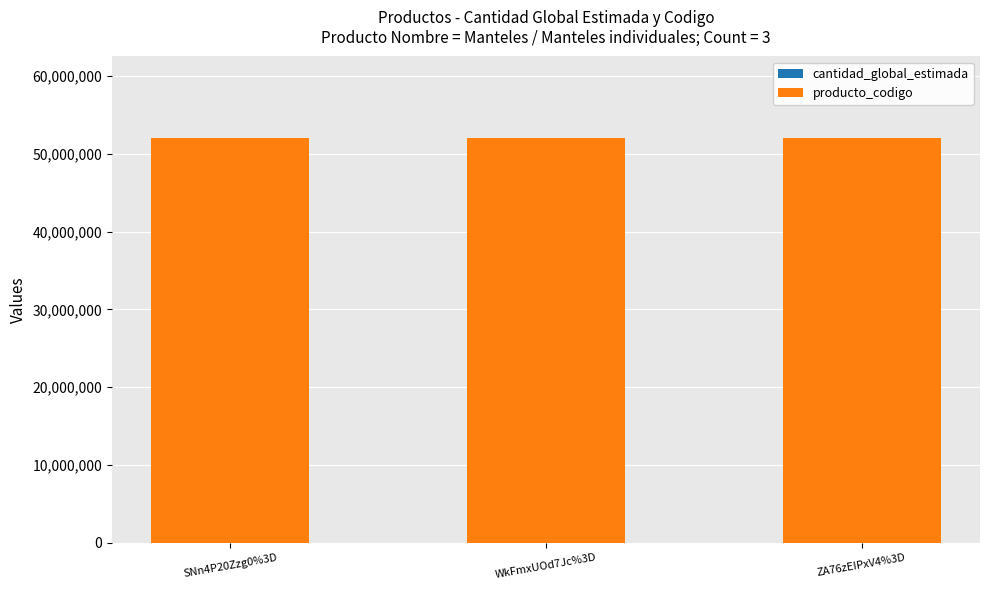

True or false: producto_codigo has a value of 52121606 at ZA76zEIPxV4%3D.

True